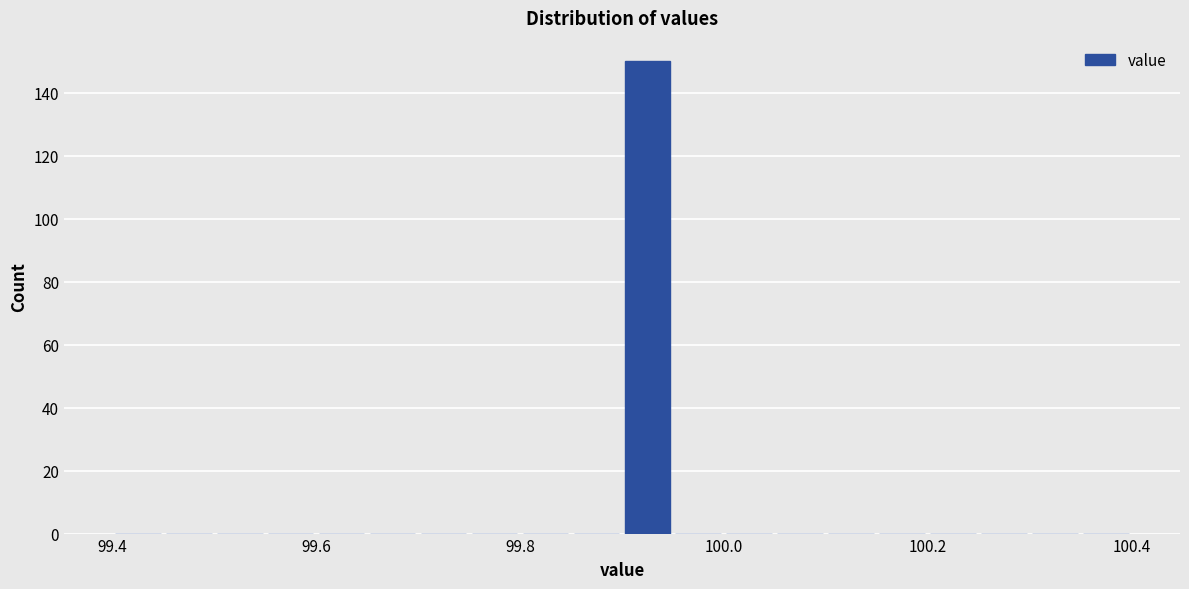

Around what value on the x-axis is the tallest bar? Give the approximate position of its centre, as read against the axis.

99.92